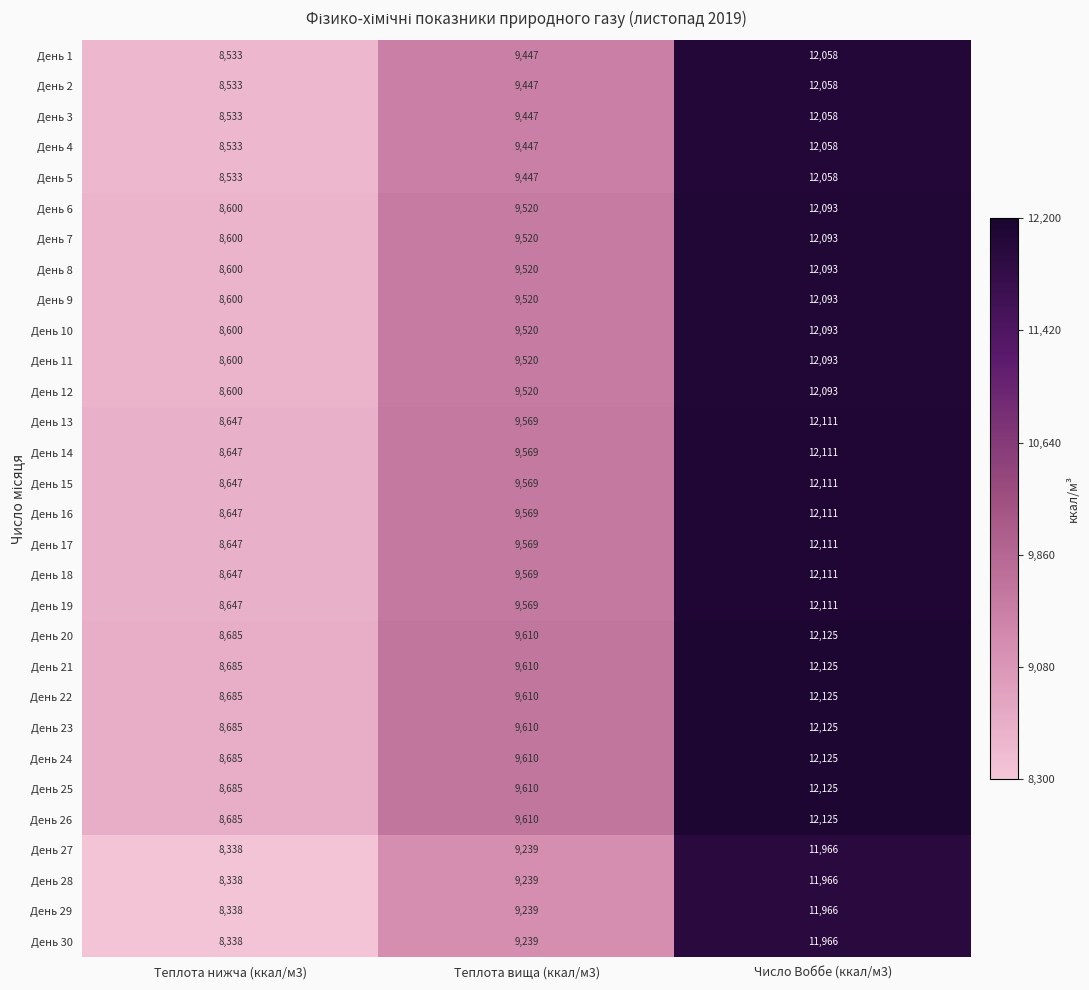

True or false: День 12 has a value of 4959 at Теплота вища (ккал/м3).

False